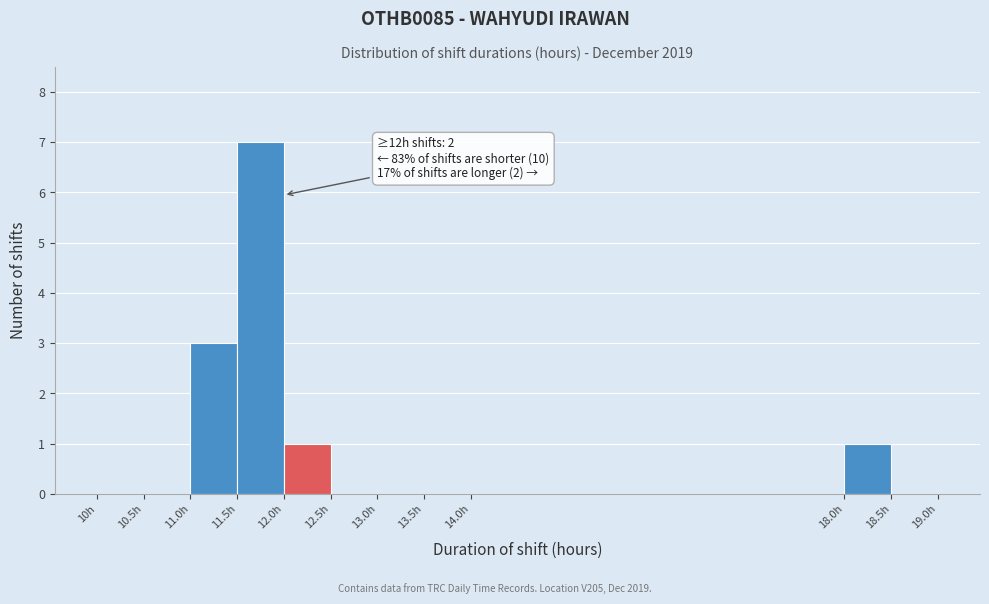

Which range on the x-axis has the tallest bar?

11.5 to 12.0